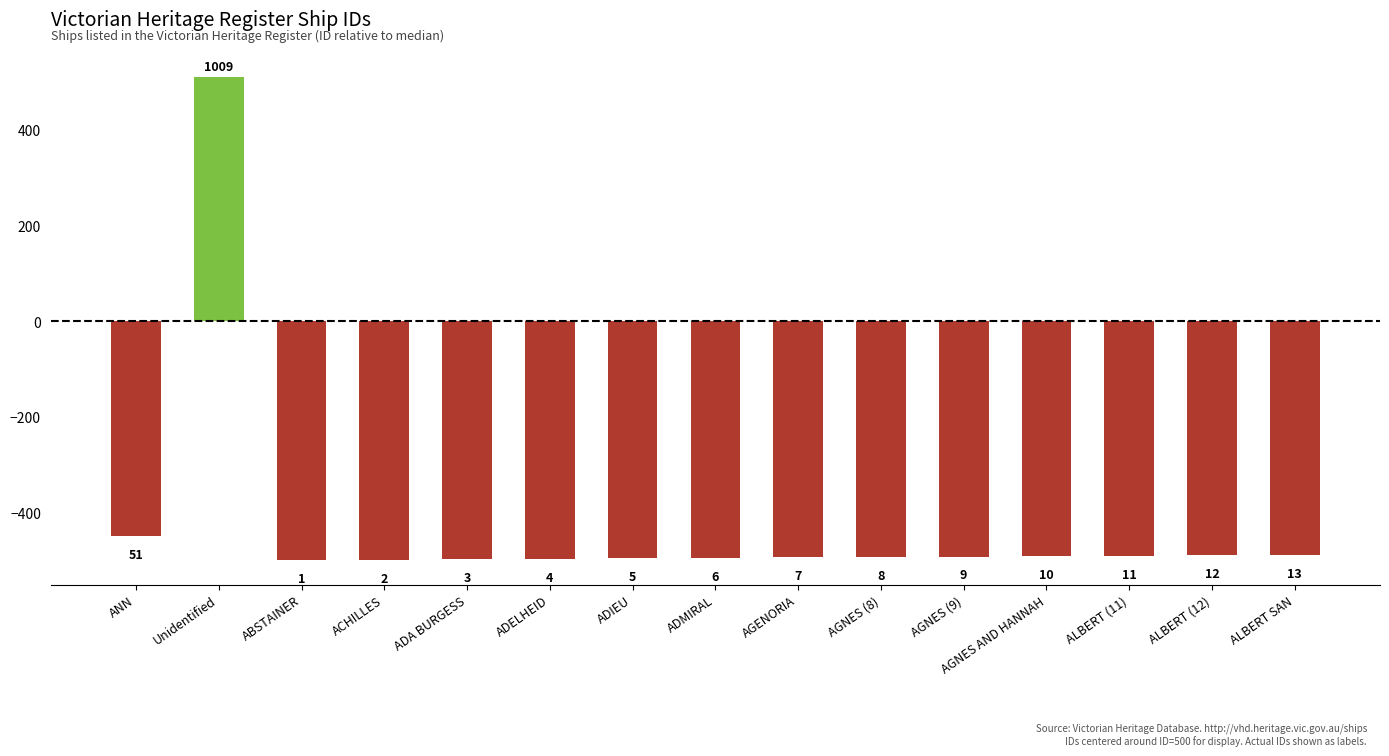

List the labels in order of value, largest first.

Unidentified, ANN, ALBERT SAN, ALBERT (12), ALBERT (11), AGNES AND HANNAH, AGNES (9), AGNES (8), AGENORIA, ADMIRAL, ADIEU, ADELHEID, ADA BURGESS, ACHILLES, ABSTAINER